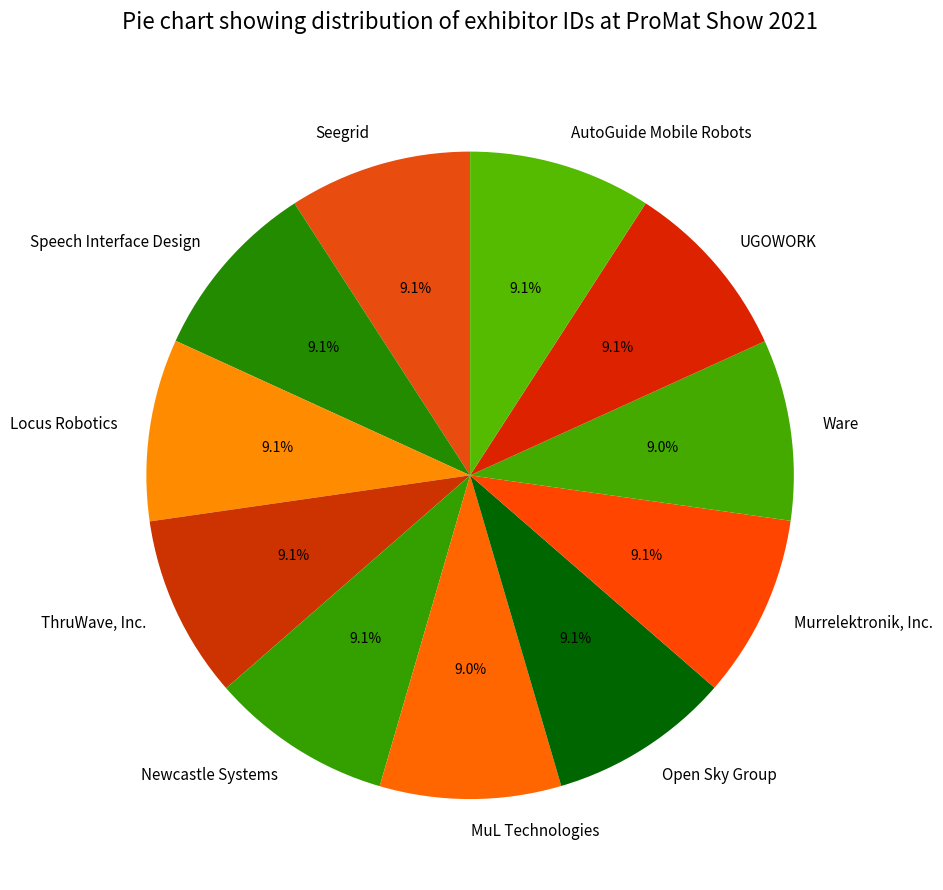

To the nearest percent, what is the combined percentage of Open Sky Group and Speech Interface Design?

18%